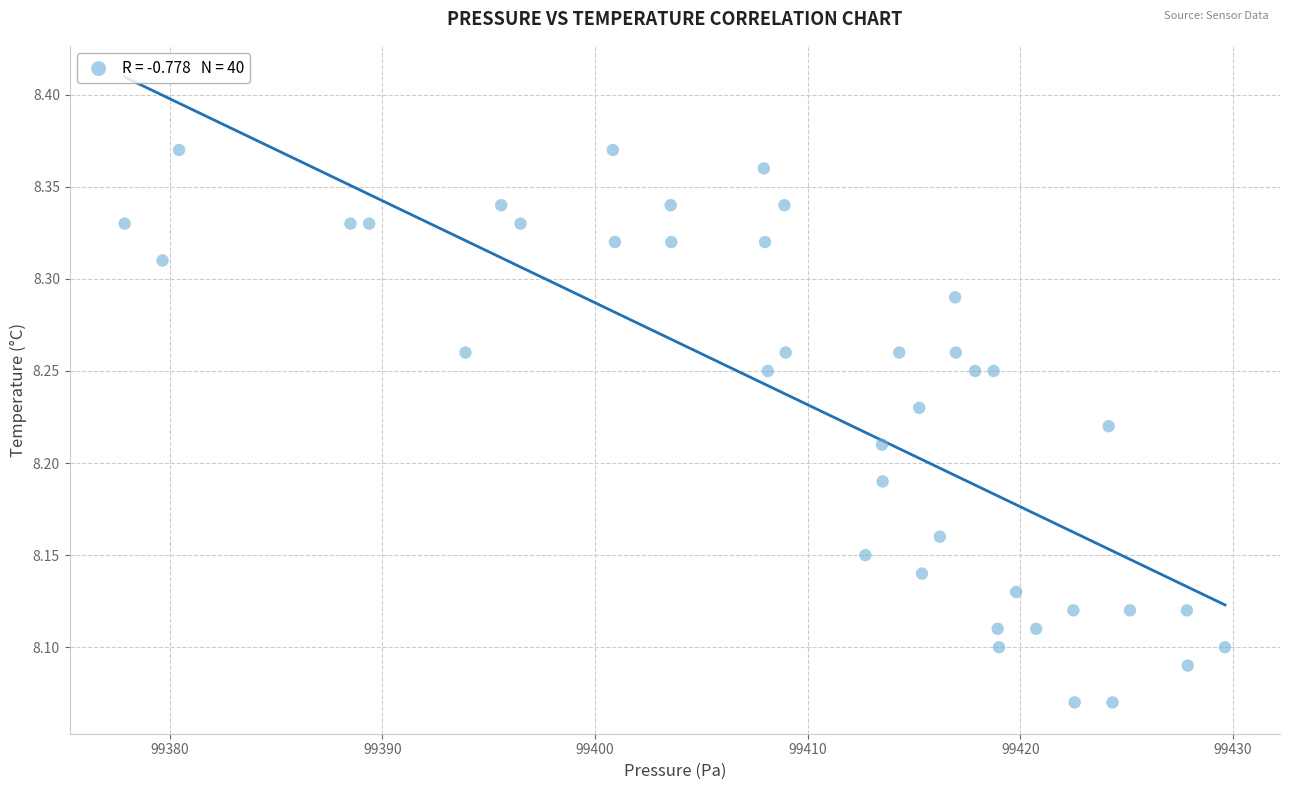

What is the range of X values (max minus min)?

51.8